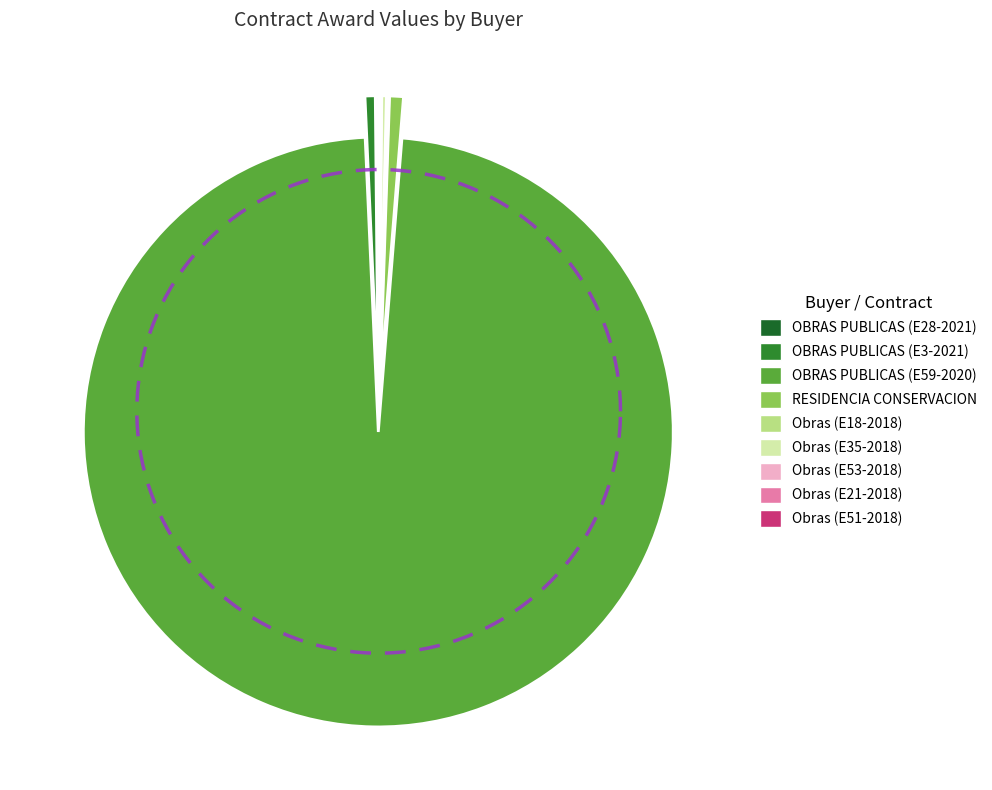

What percentage do Direccion de obras (E51-2018) and RESIDENCIA GENERAL DE CONSERVACION together represent?

0.8%